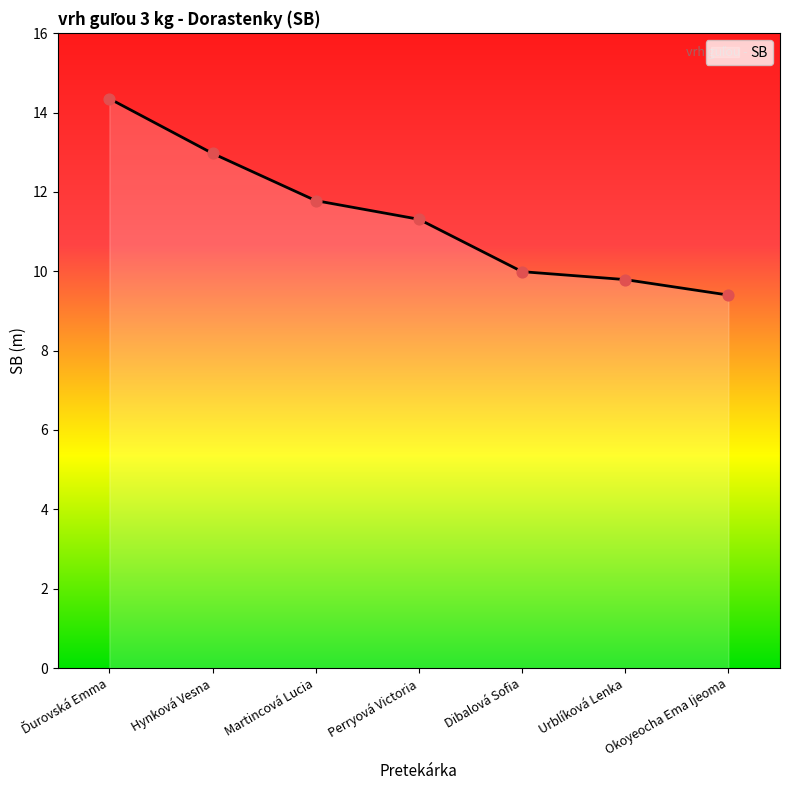

What is the ratio of the value at Dibalová Sofia to the value at Perryová Victoria?

0.9